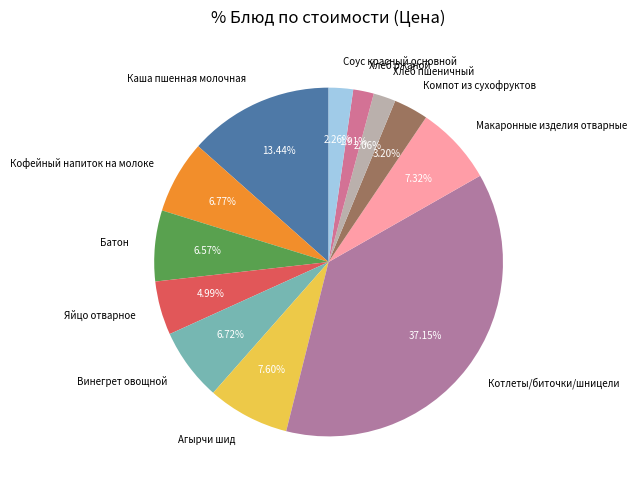

Count the number of slices in the pie.

12